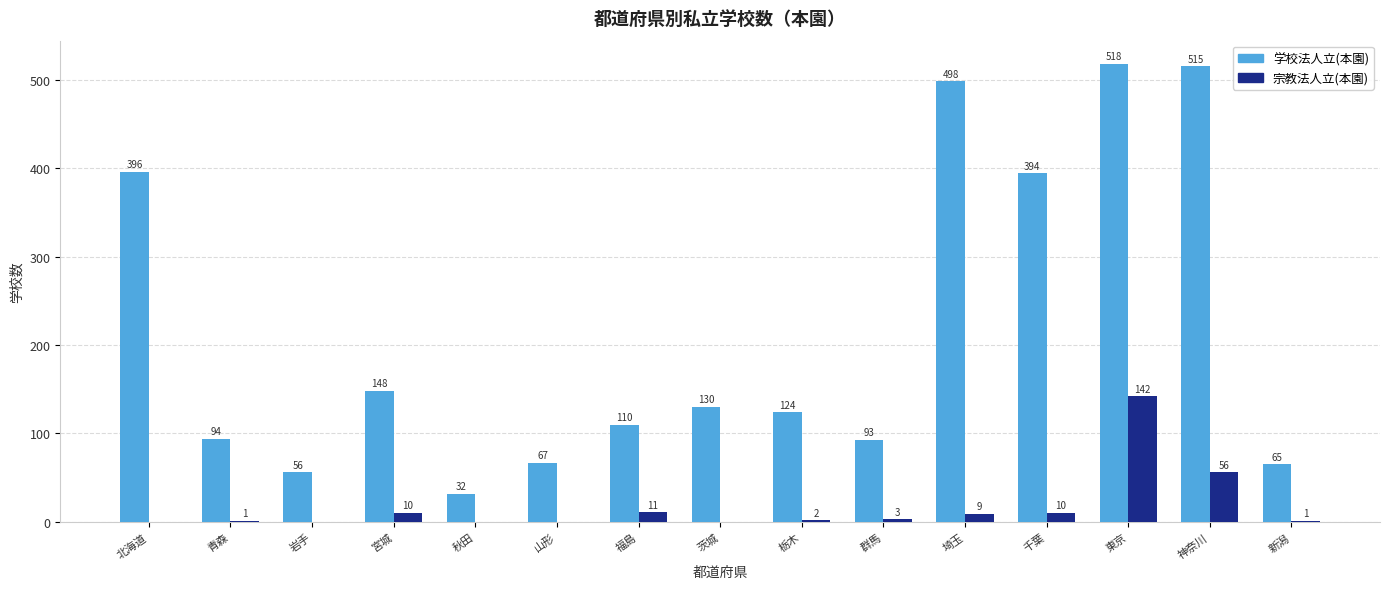

How many distinct data groups are displayed?

2